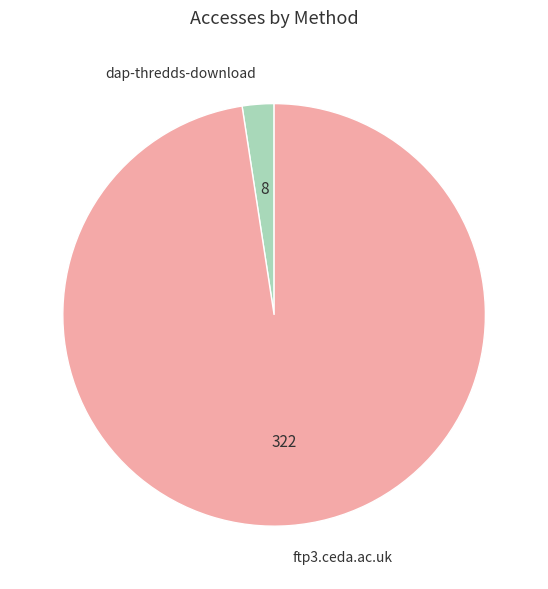

Do ftp3.ceda.ac.uk and dap-thredds-download together represent more than half of the pie?

Yes